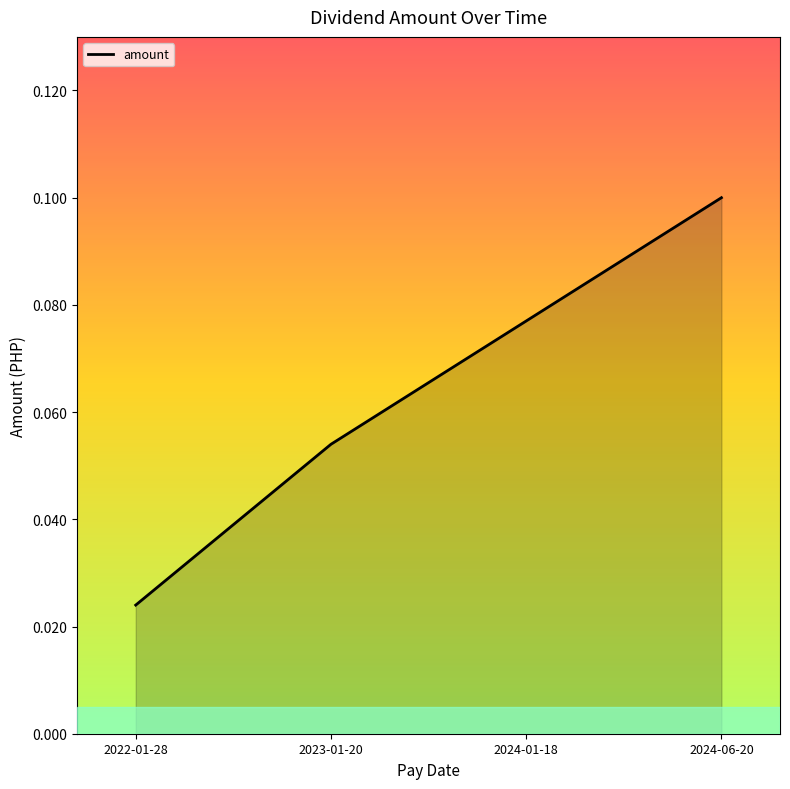

Which label corresponds to the largest value in the chart?

2024-06-20